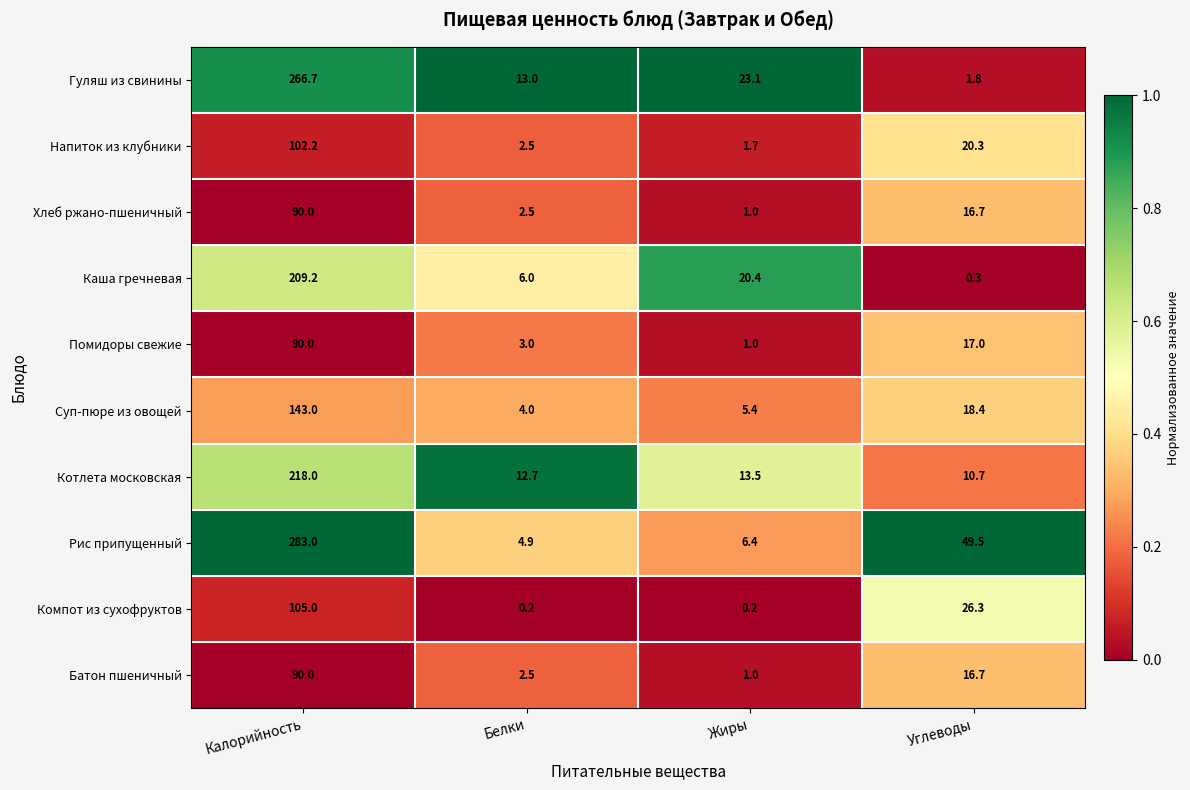

At how many categories does at least one series exceed 0?

4